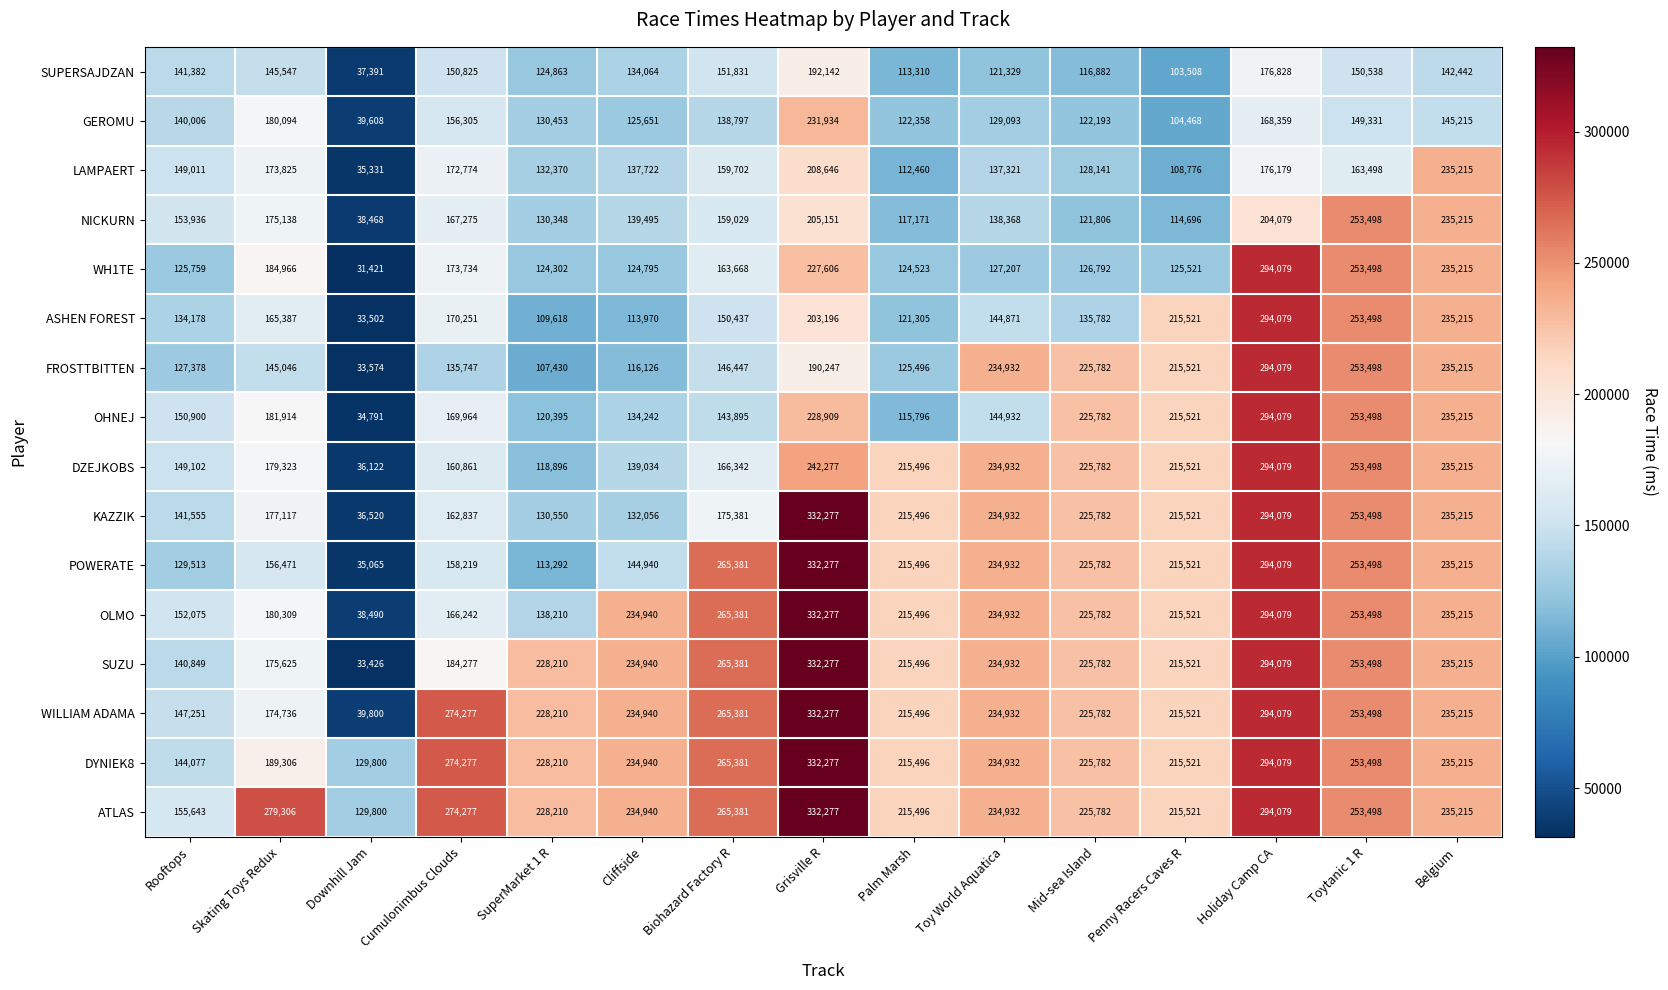

Count the number of categories in the chart.

15